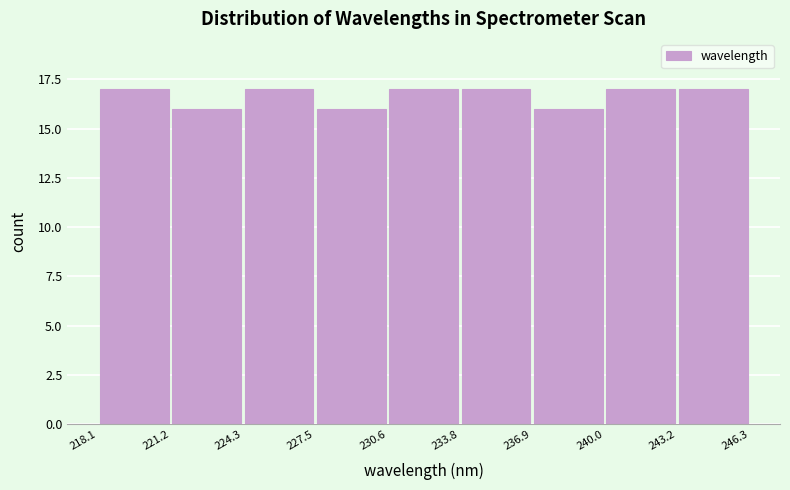

Reading left to right, transcribe this chart: for each bar, give the range it covers on the x-axis and its height. The values are not printed on the chart, so give them approximately, as read against the axis.

218.1 to 221.2: 17
221.2 to 224.3: 16
224.3 to 227.5: 17
227.5 to 230.6: 16
230.6 to 233.8: 17
233.8 to 236.9: 17
236.9 to 240.0: 16
240.0 to 243.2: 17
243.2 to 246.3: 17